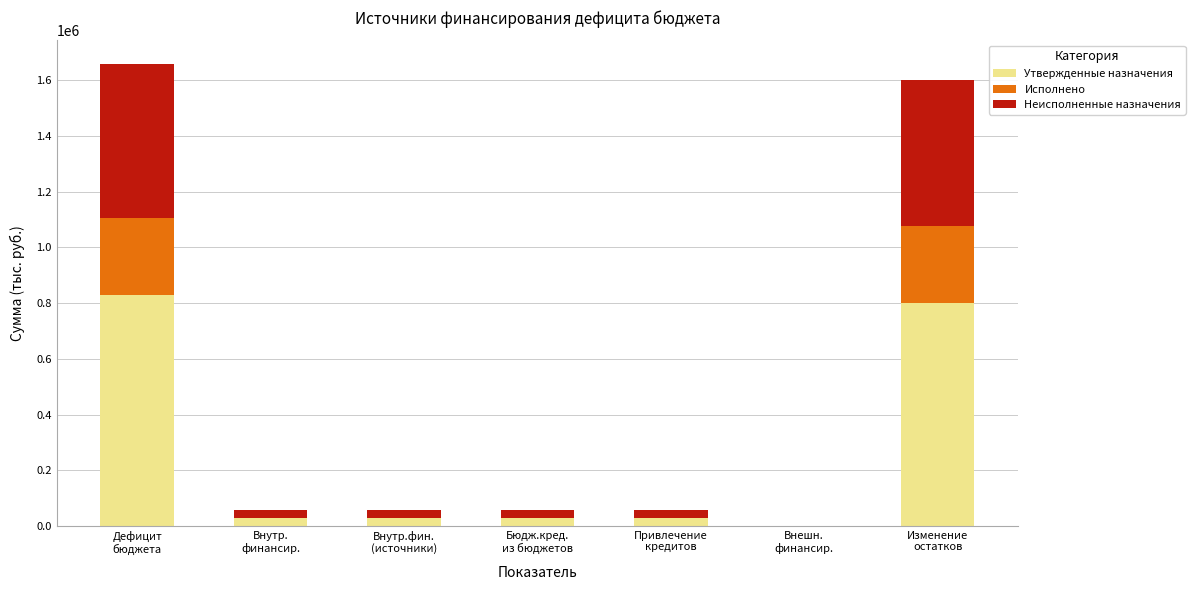

What is the highest value of the Утвержденные назначения series?

830229.4